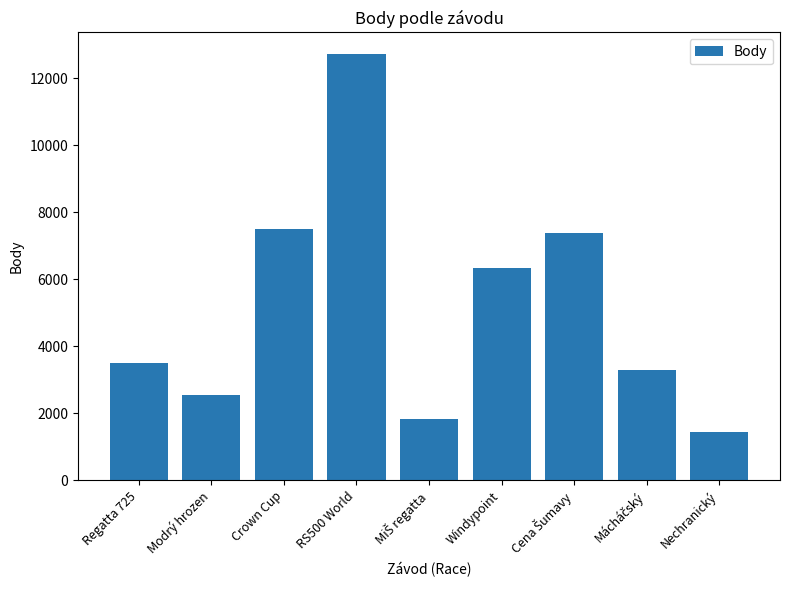

Which has a higher value, RS500 World or Regatta 725?

RS500 World